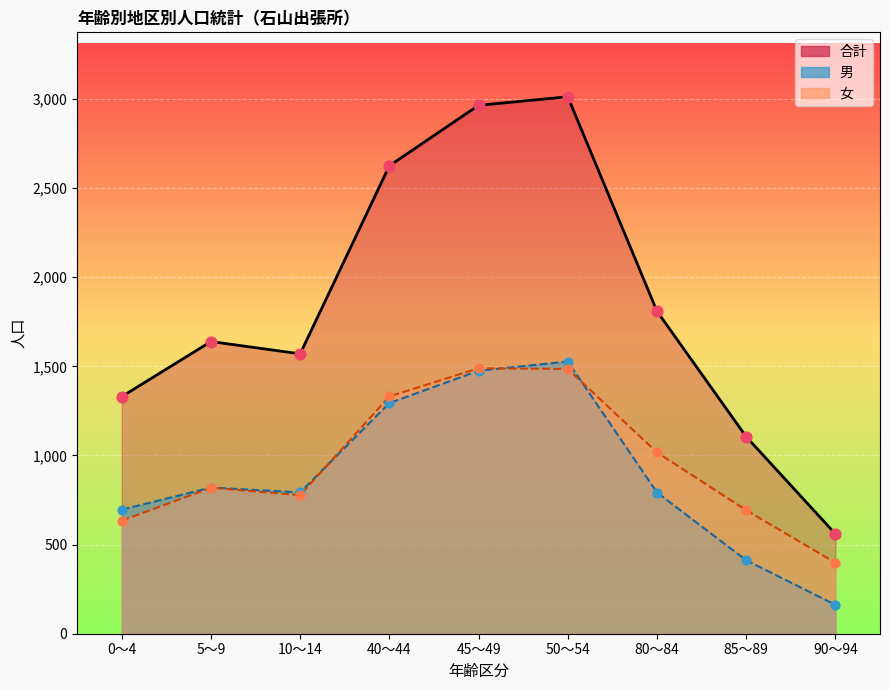

Is the value of 合計 at 45～49 greater than the value of 男 at 0～4?

Yes